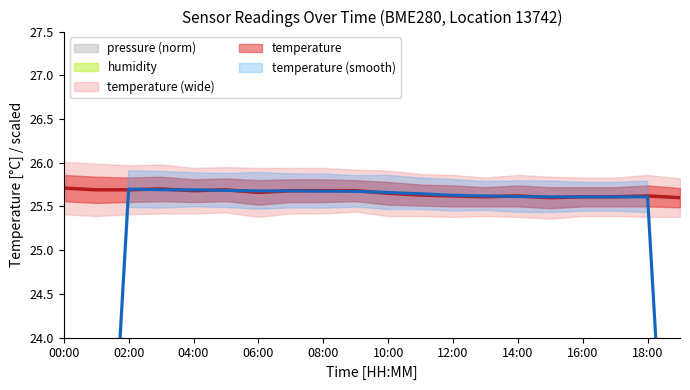

Which series changed the most between 04:00 and 07:00?

pressure_norm